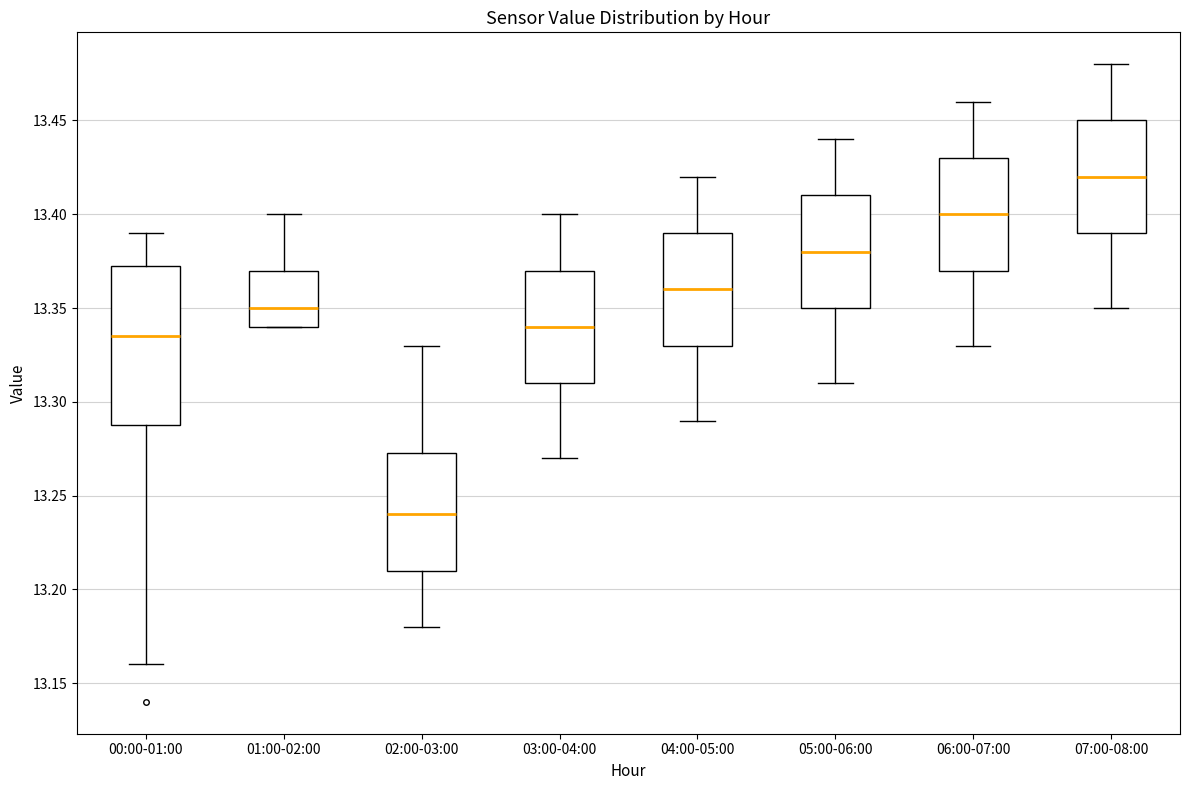

Comparing the boxes themselves (not the whiskers), which one is the tallest?

00:00-01:00